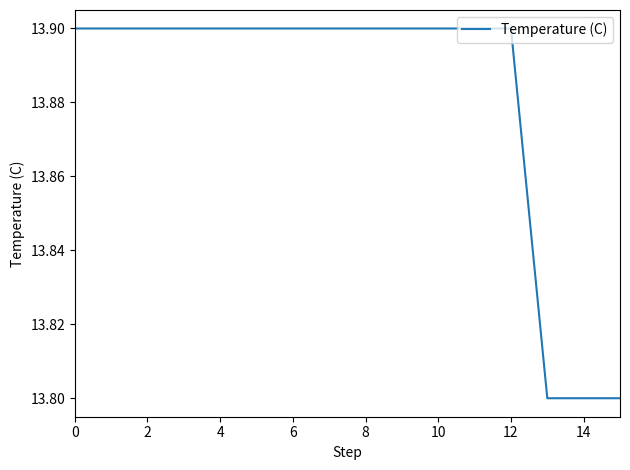

What is the maximum value shown in the chart?

13.9